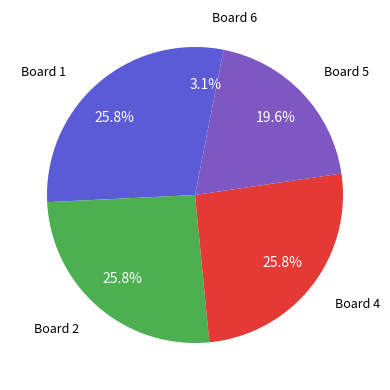

How many slices are in this pie chart?

5